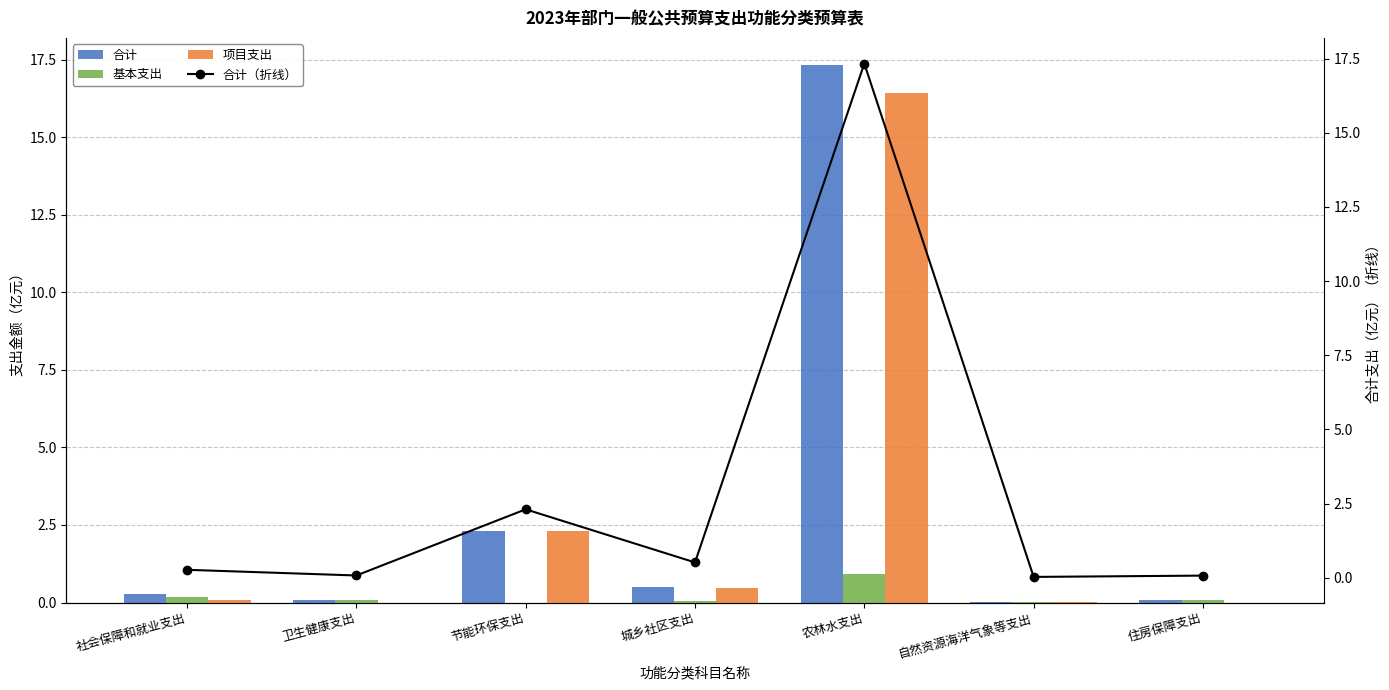

Which series has the widest spread of values?

合计